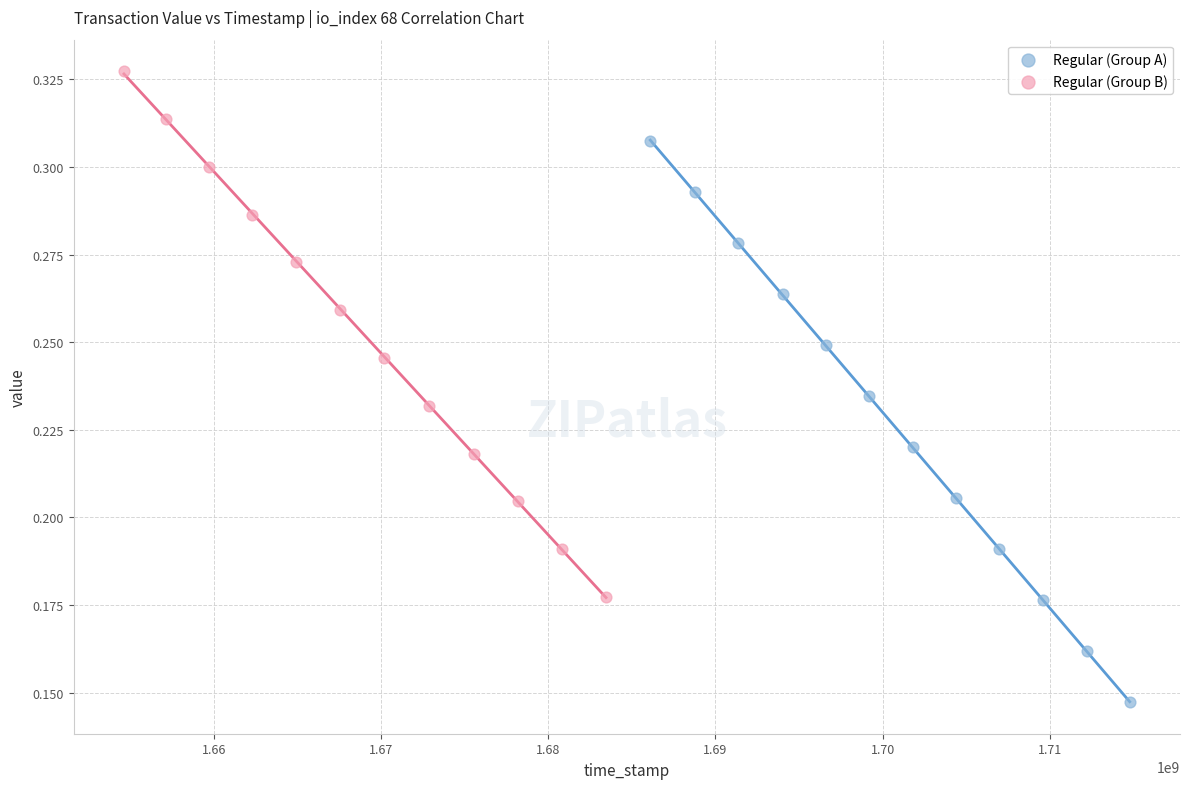

Which series contains the highest Y value?

Regular (Group B)